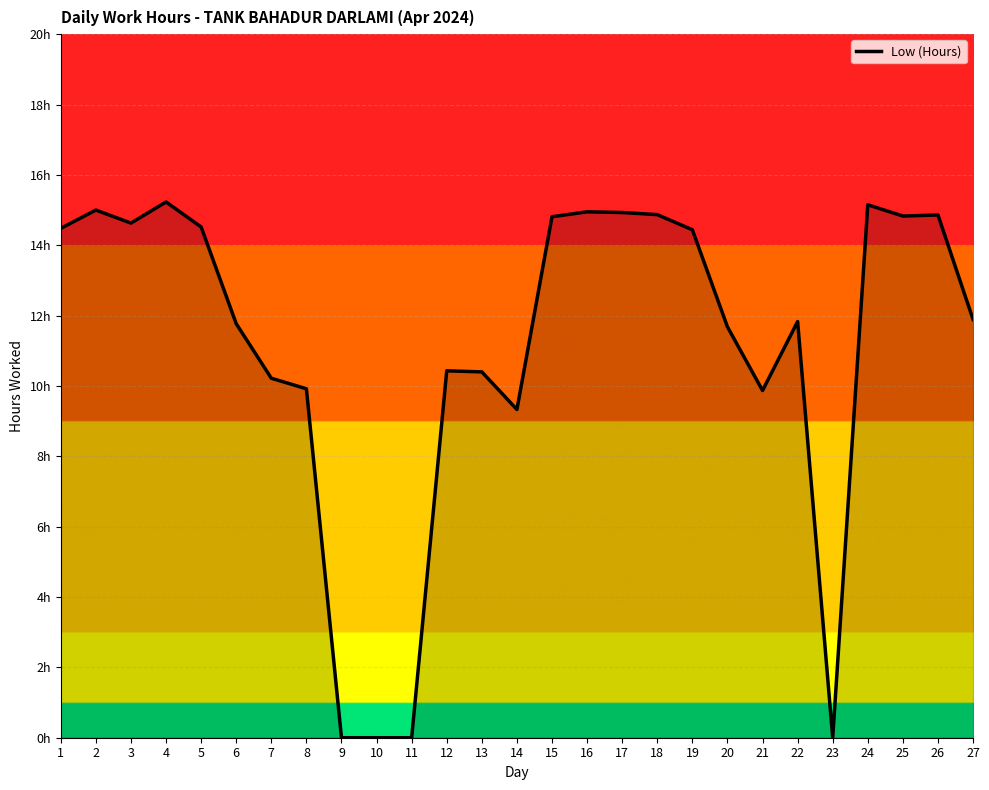

Does the chart have visible grid lines?

Yes